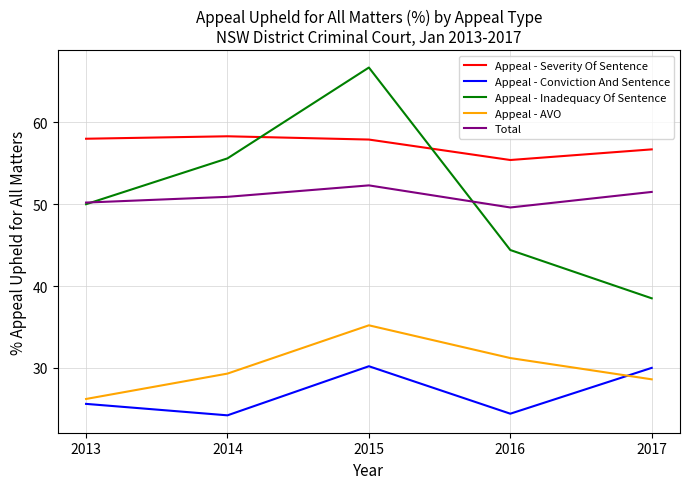

True or false: Appeal - AVO has more than 1 interior local peaks.

False